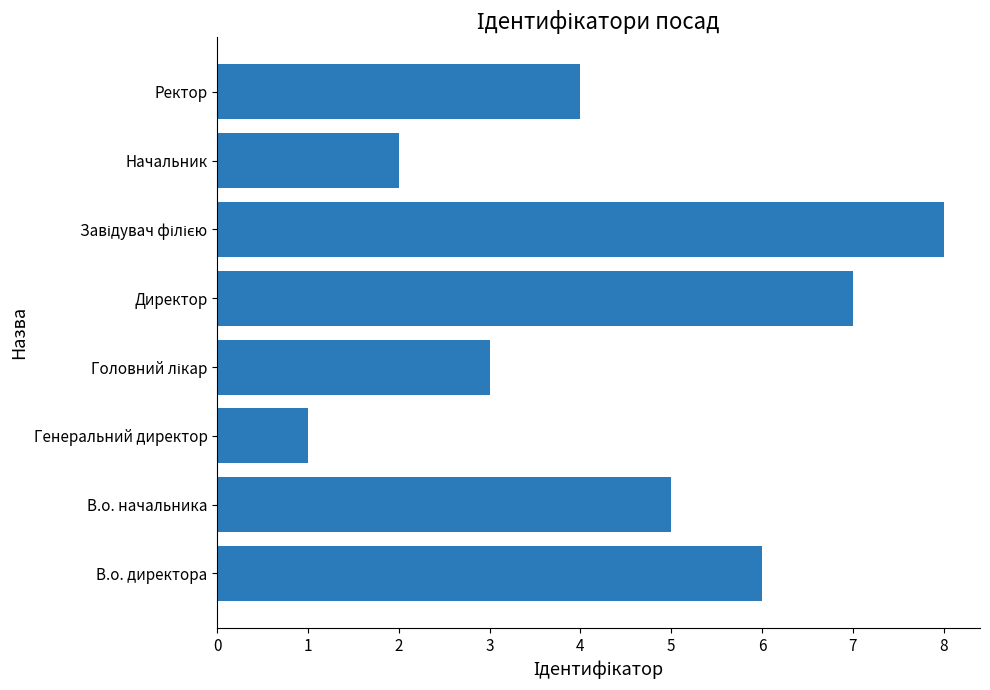

Reading top to bottom, extract all data points from this chart.

4	2	8	7	3	1	5	6